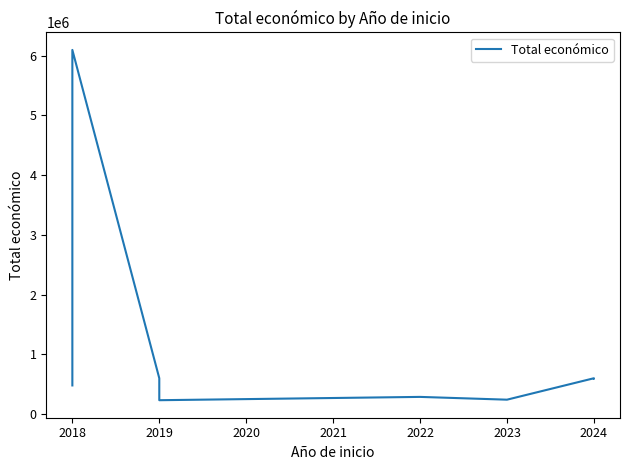

What is the minimum value shown in the chart?

232189